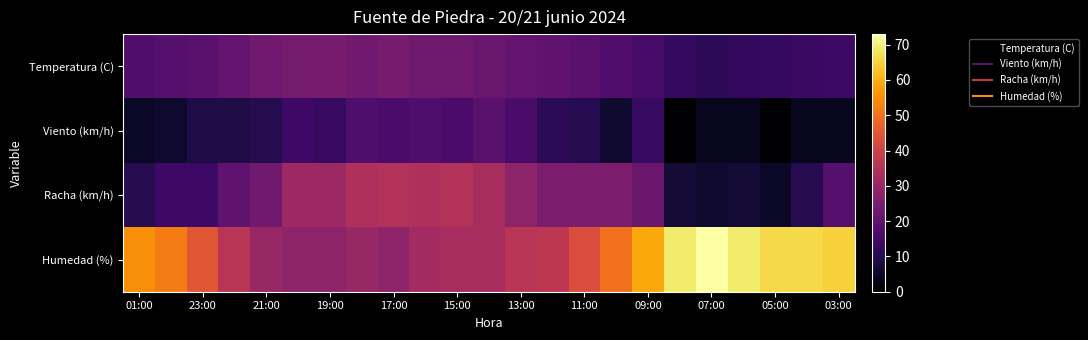

Reading left to right, list all the values displayed in this chart.

Temperatura (C): 17.3	18.2	19.1	20.8	23.0	23.9	24.2	23.0	24.1	22.6	22.8	21.6	20.8	20.0	18.9	17.2	15.5	12.7	11.4	12.2	12.4	13.3	13.7
Viento (km/h): 5.0	6.0	9.0	9.0	10.0	14.0	13.0	17.0	16.0	17.0	16.0	19.0	16.0	11.0	10.0	6.0	13.0	0.0	4.0	4.0	0.0	4.0	4.0
Racha (km/h): 10.0	14.0	14.0	20.0	23.0	31.0	31.0	34.0	35.0	34.0	35.0	33.0	28.0	25.0	25.0	25.0	22.0	7.0	6.0	7.0	5.0	10.0	18.0
Humedad (%): 55.0	52.0	45.0	36.0	30.0	28.0	28.0	30.0	28.0	32.0	33.0	33.0	36.0	37.0	43.0	50.0	59.0	69.0	73.0	69.0	66.0	66.0	65.0